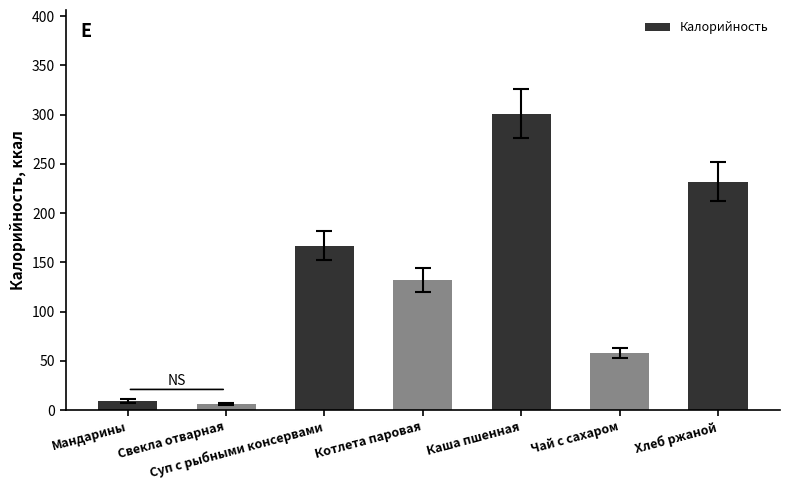

What is the change in value from Котлета паровая to Хлеб ржаной?

+100